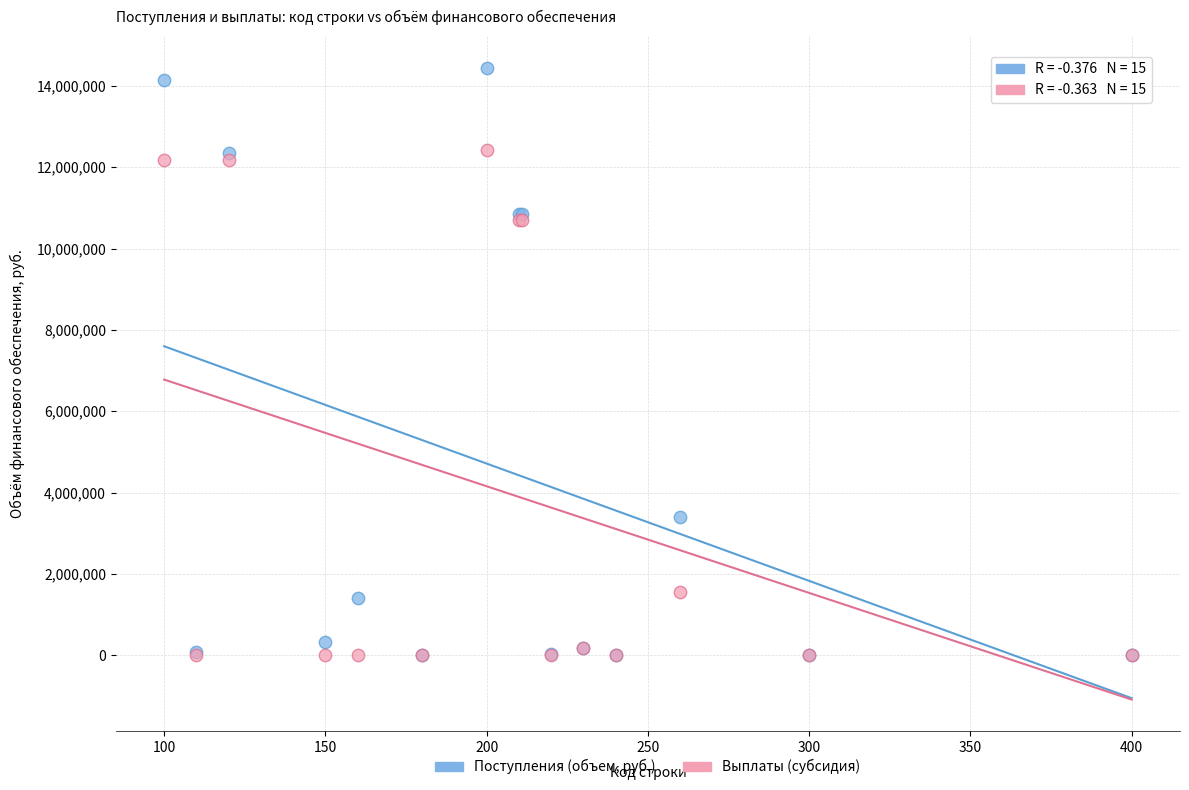

Which series reaches the maximum Y coordinate?

Поступления (объем, руб.)